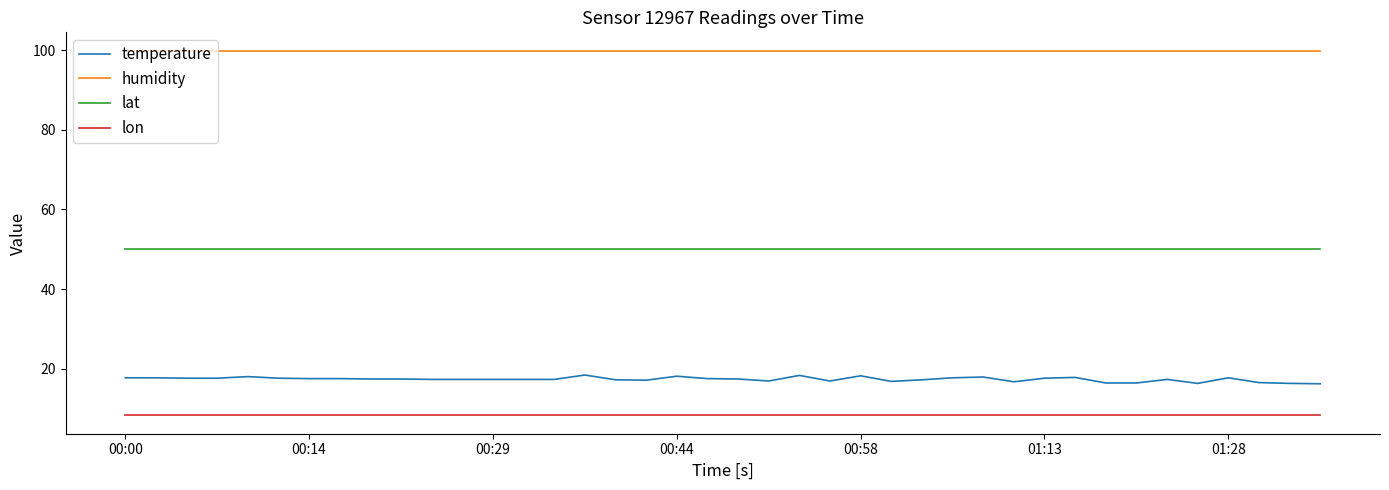

Which series has the widest spread of values?

temperature